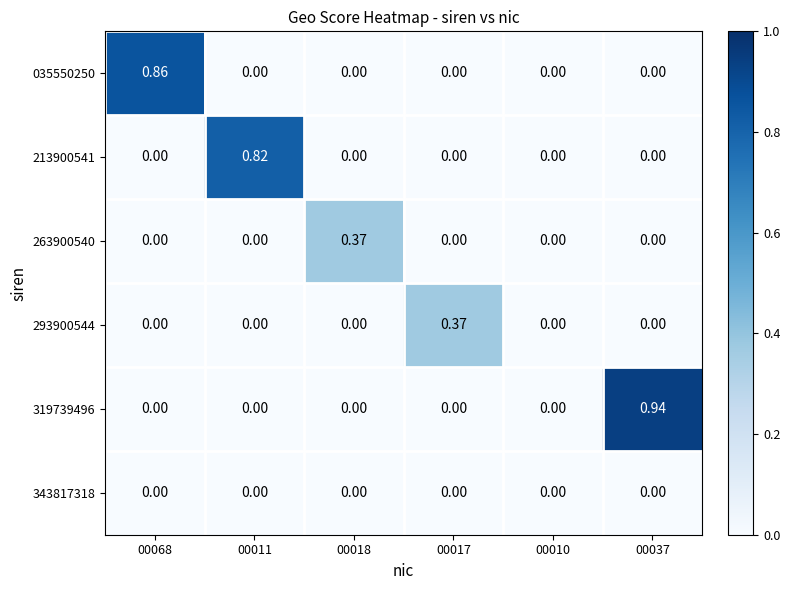

Is the value of 293900544 at 00017 greater than the value of 263900540 at 00068?

Yes